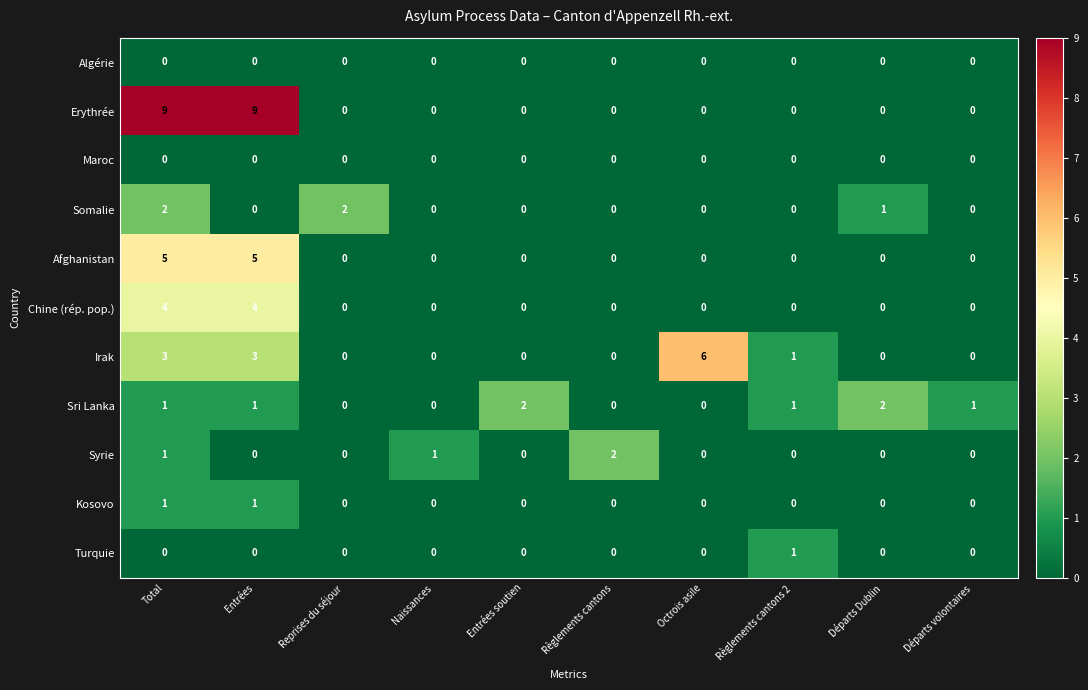

What is the difference between the maximum and minimum values in the Chine (rép. pop.) series?

4